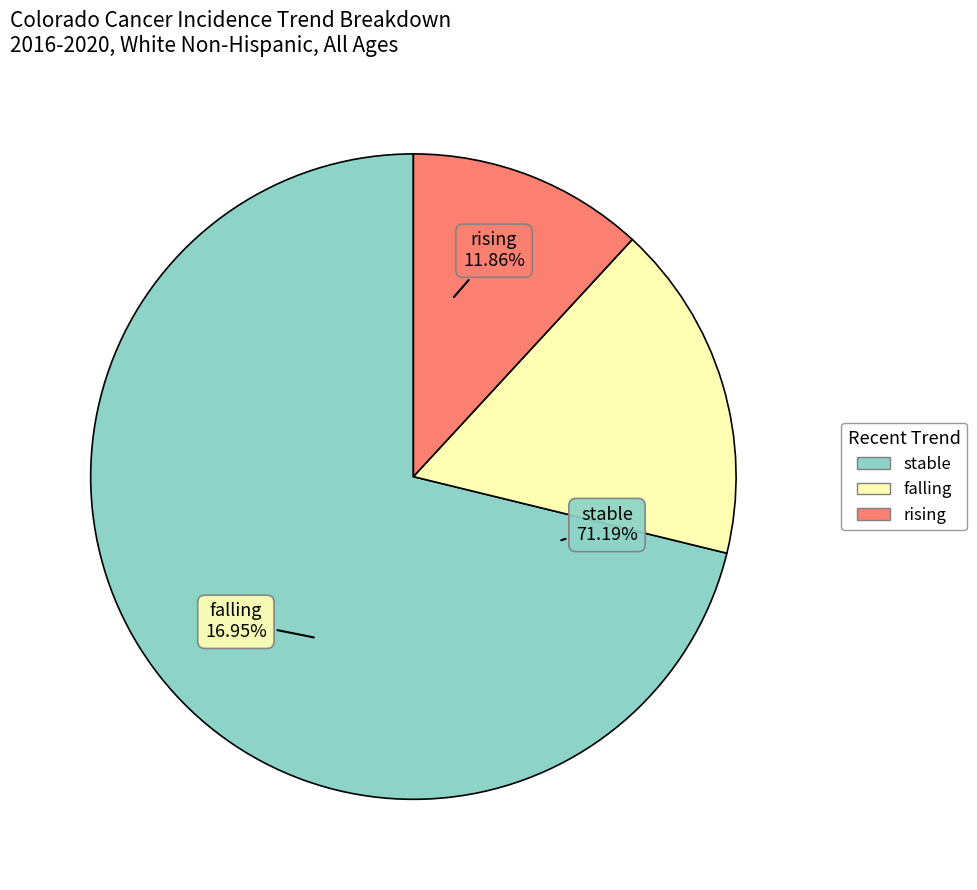

Between rising and falling, which is larger?

falling